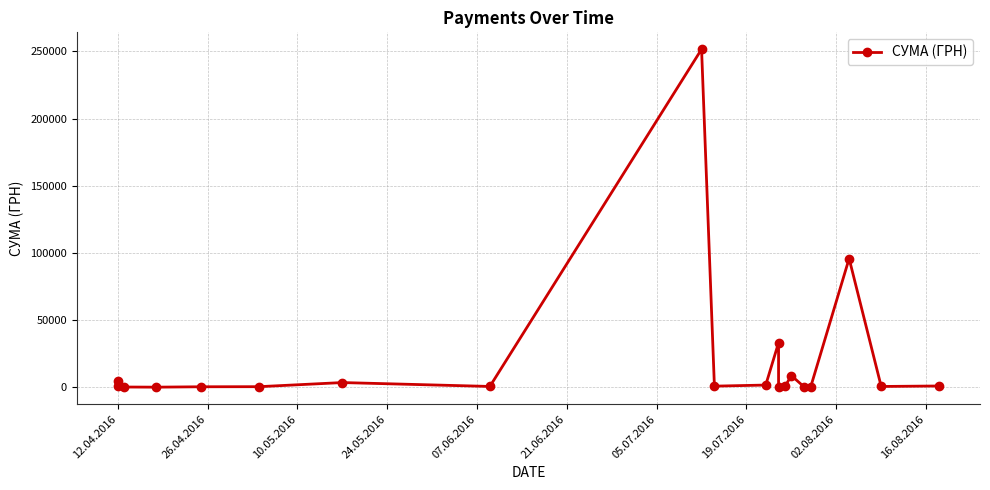

At which label does the data first exceed 825?

12.04.2016